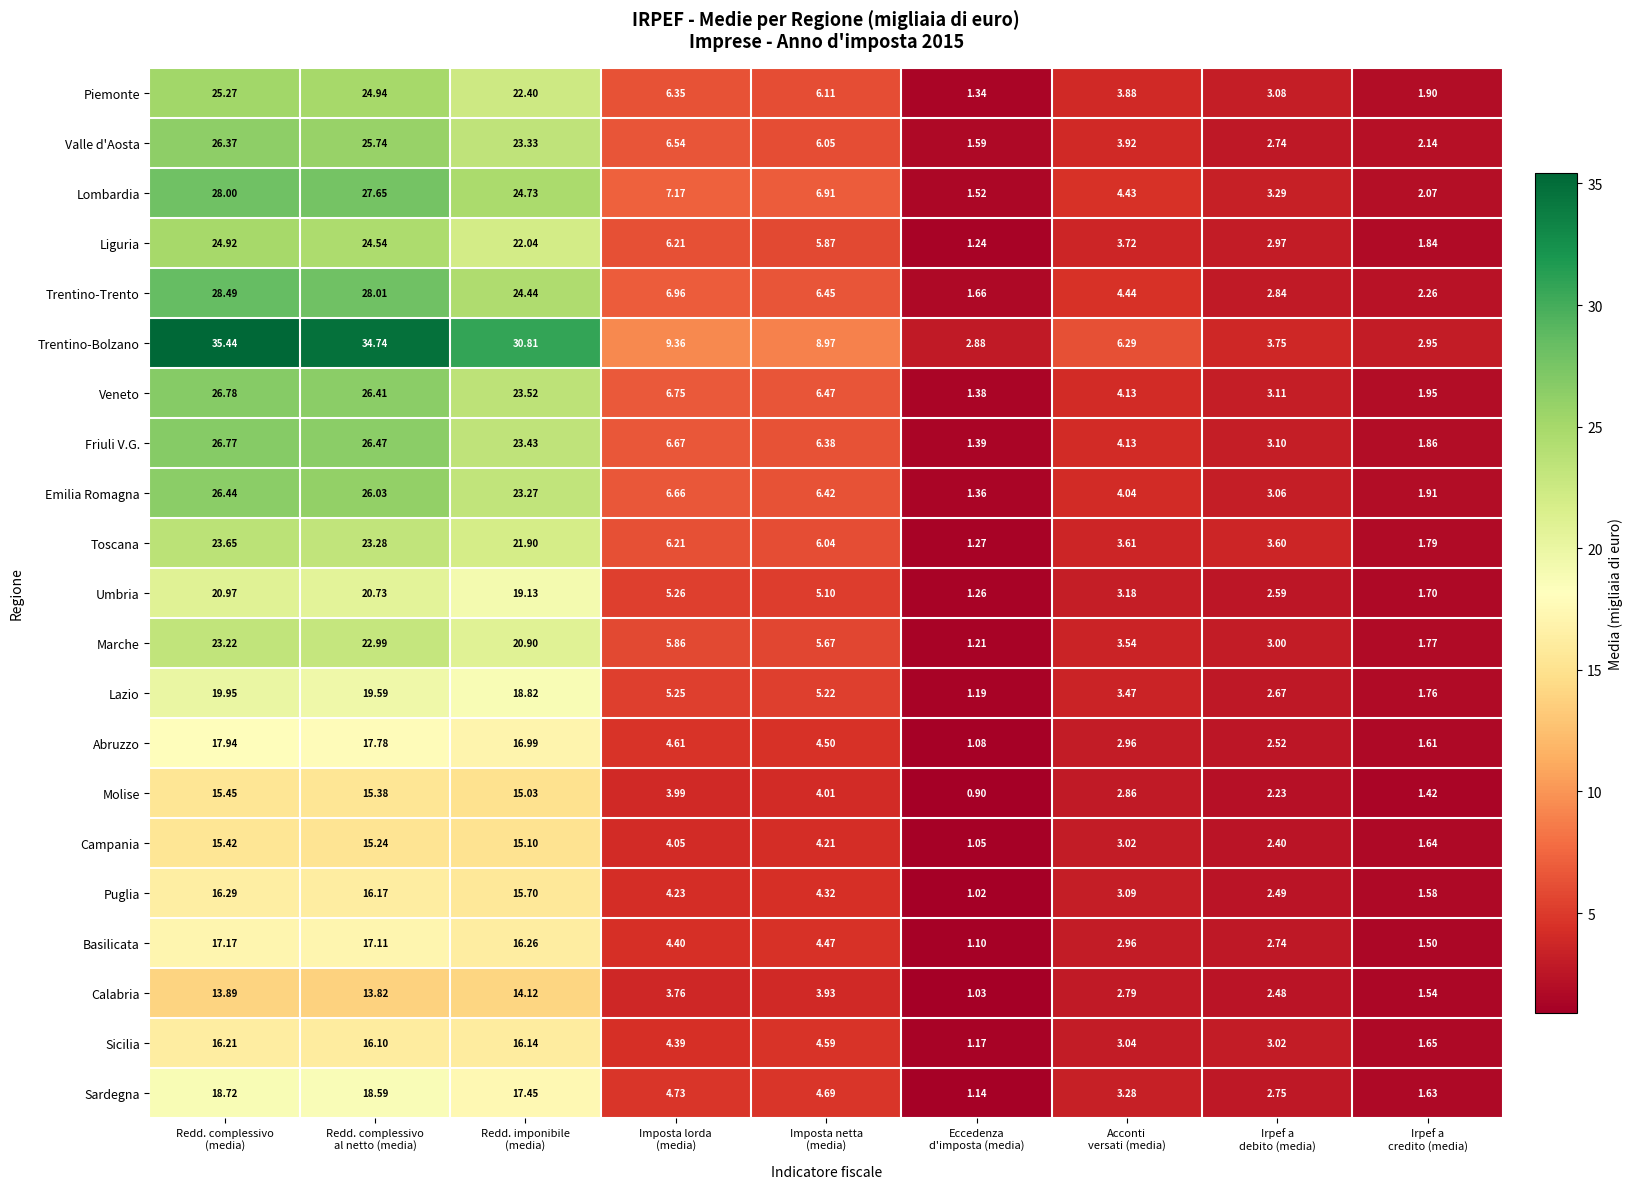

What is the total value across all series at Imposta lorda
(media)?

119.4